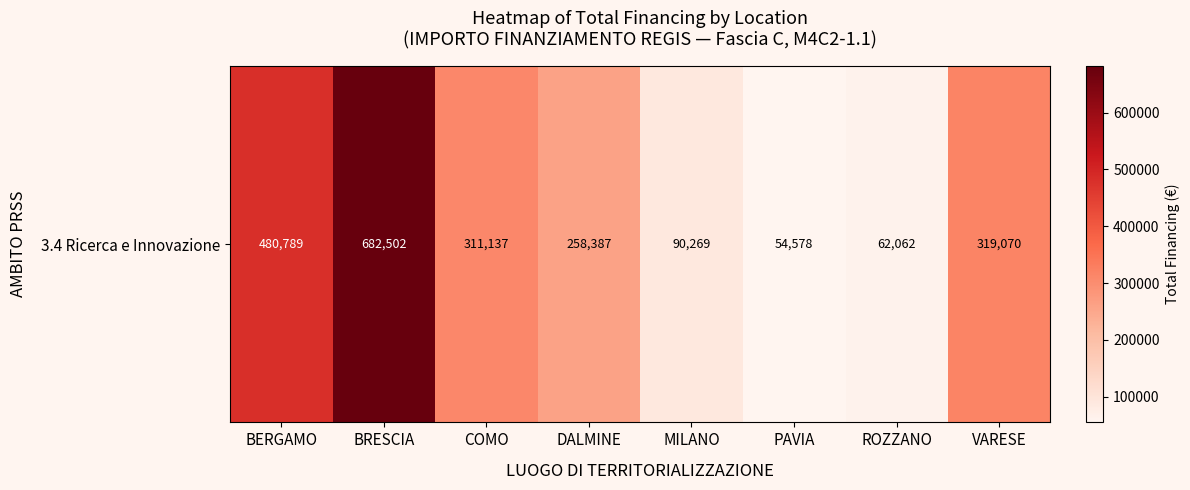

What is the smallest value displayed?

54577.6